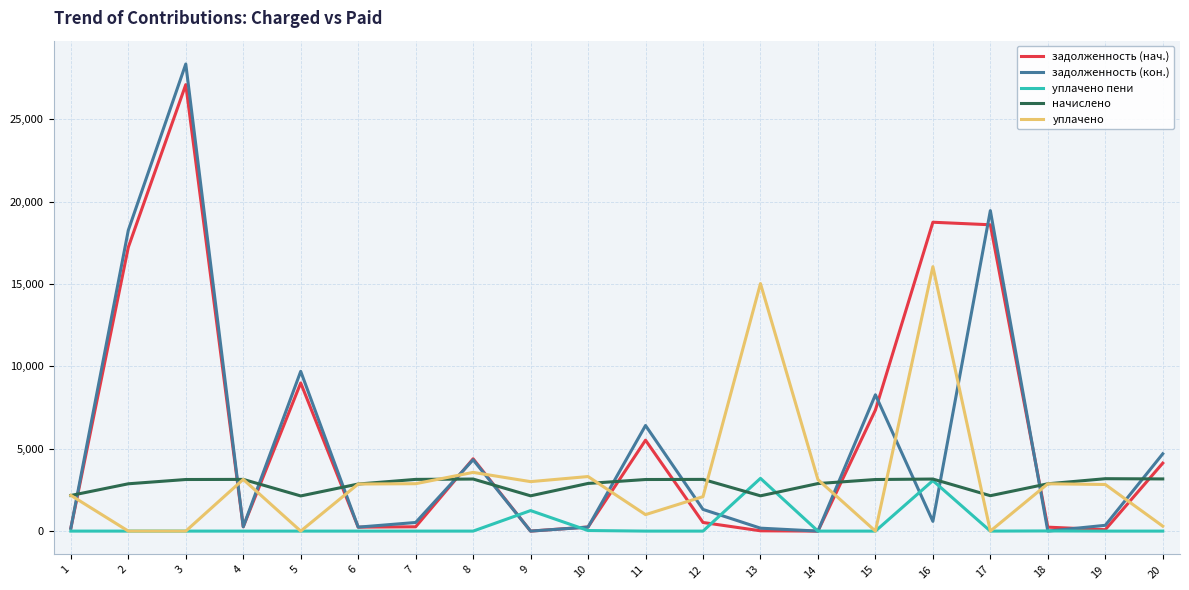

How many values in the задолженность (нач.) series exceed 523?

10